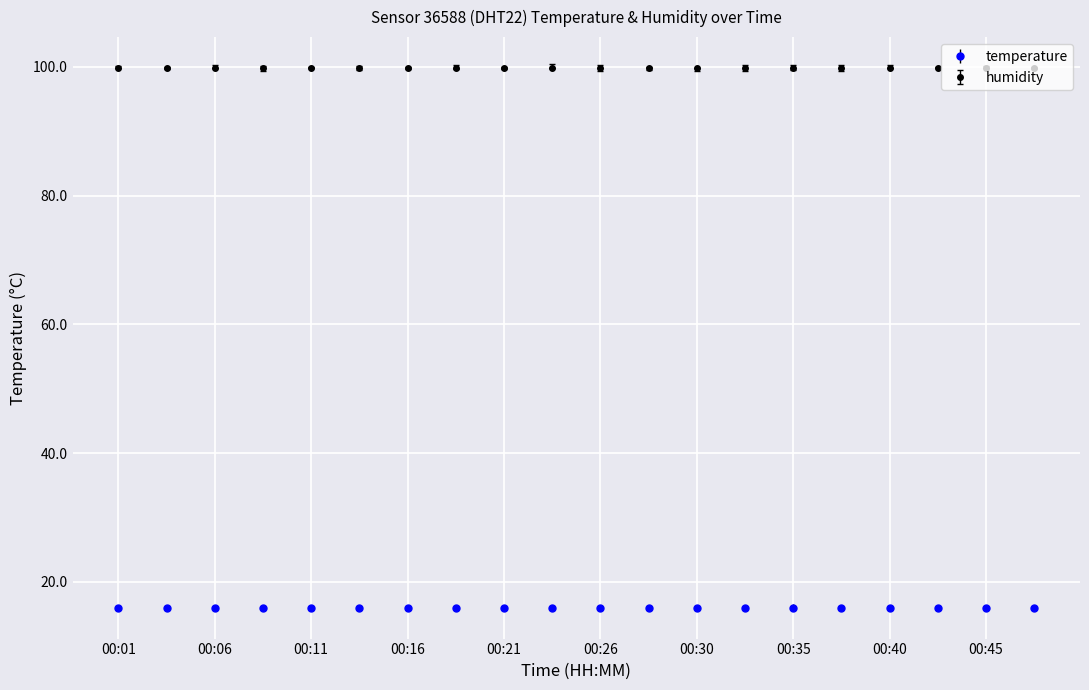

Rank the series by their average value, from highest to lowest.

humidity, temperature